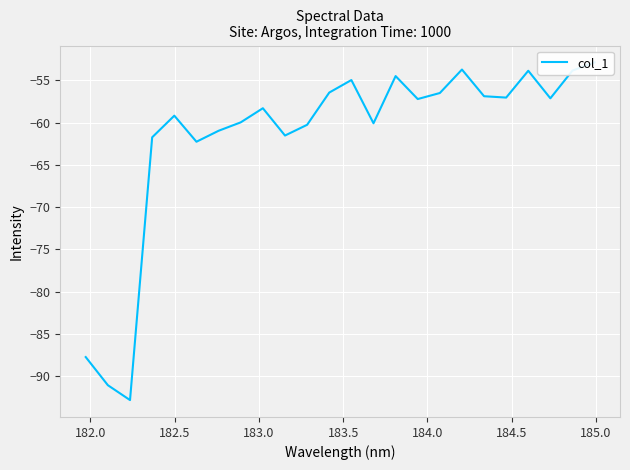

True or false: there are more than 1 points higher than both neighbors.

True